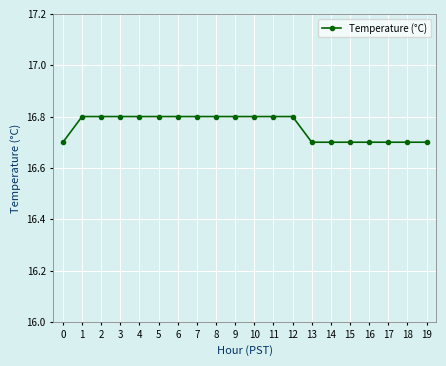

What is the greatest value displayed?

16.8